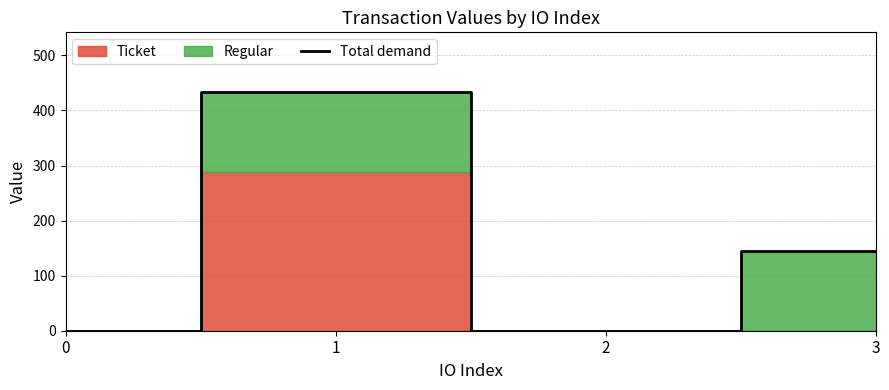

What is the difference between the maximum and minimum values?

433.6